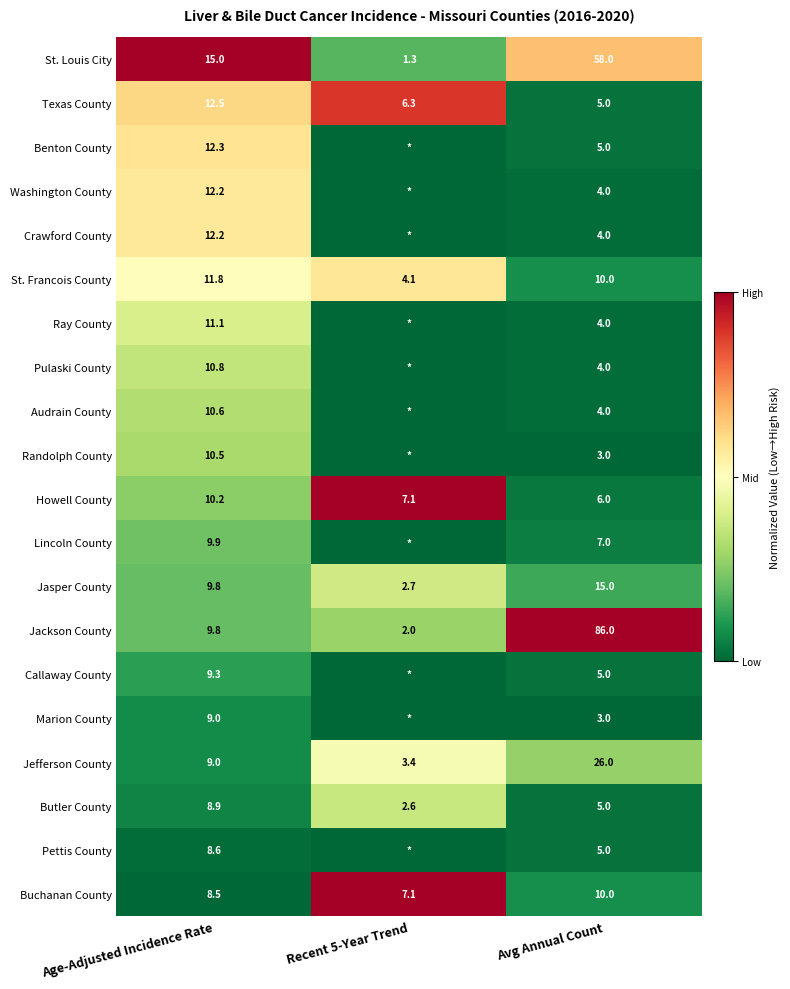

Is it true that Lincoln County equals 16.8 at Age-Adjusted Incidence Rate?

False